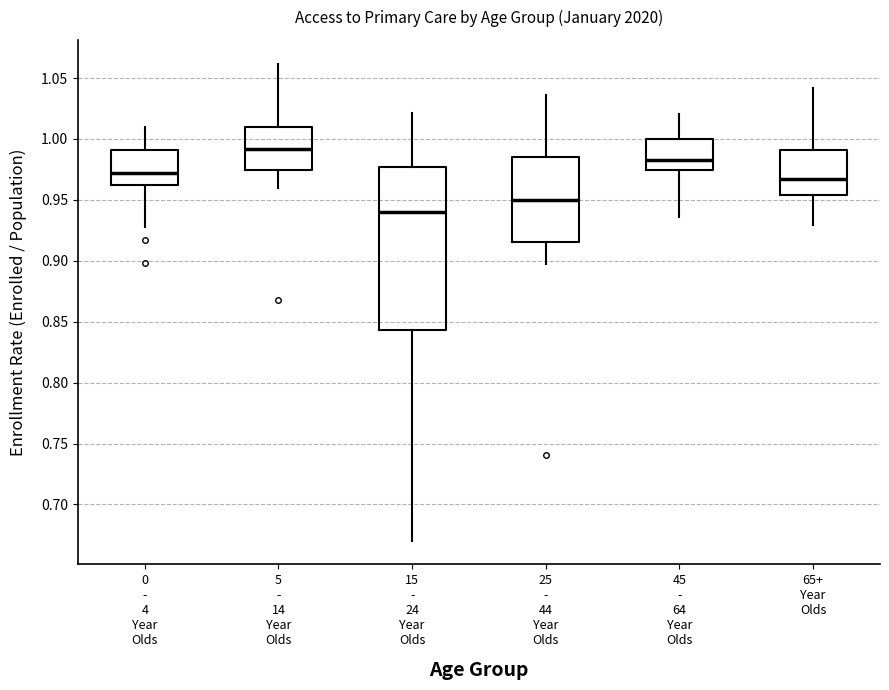

Reading left to right, read every box against the y-axis: the position of its median line, the range the box covers, and the ends of its whiskers. The values are not printed on the chart, so give them approximately, as read against the axis.

0 - 4 Year Olds: median 0.970, box 0.960 to 0.990, whiskers 0.930 to 1.010
5 - 14 Year Olds: median 0.990, box 0.975 to 1.010, whiskers 0.960 to 1.060
15 - 24 Year Olds: median 0.940, box 0.845 to 0.975, whiskers 0.670 to 1.020
25 - 44 Year Olds: median 0.950, box 0.915 to 0.985, whiskers 0.900 to 1.035
45 - 64 Year Olds: median 0.985, box 0.975 to 1.000, whiskers 0.935 to 1.020
65+ Year Olds: median 0.965, box 0.955 to 0.990, whiskers 0.930 to 1.040